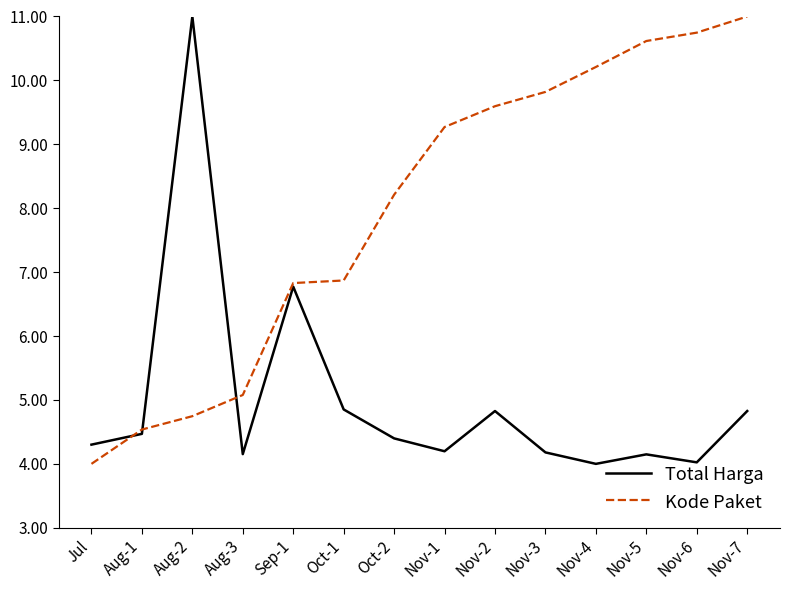

At which category does Total Harga reach its first local valley?

Aug-3